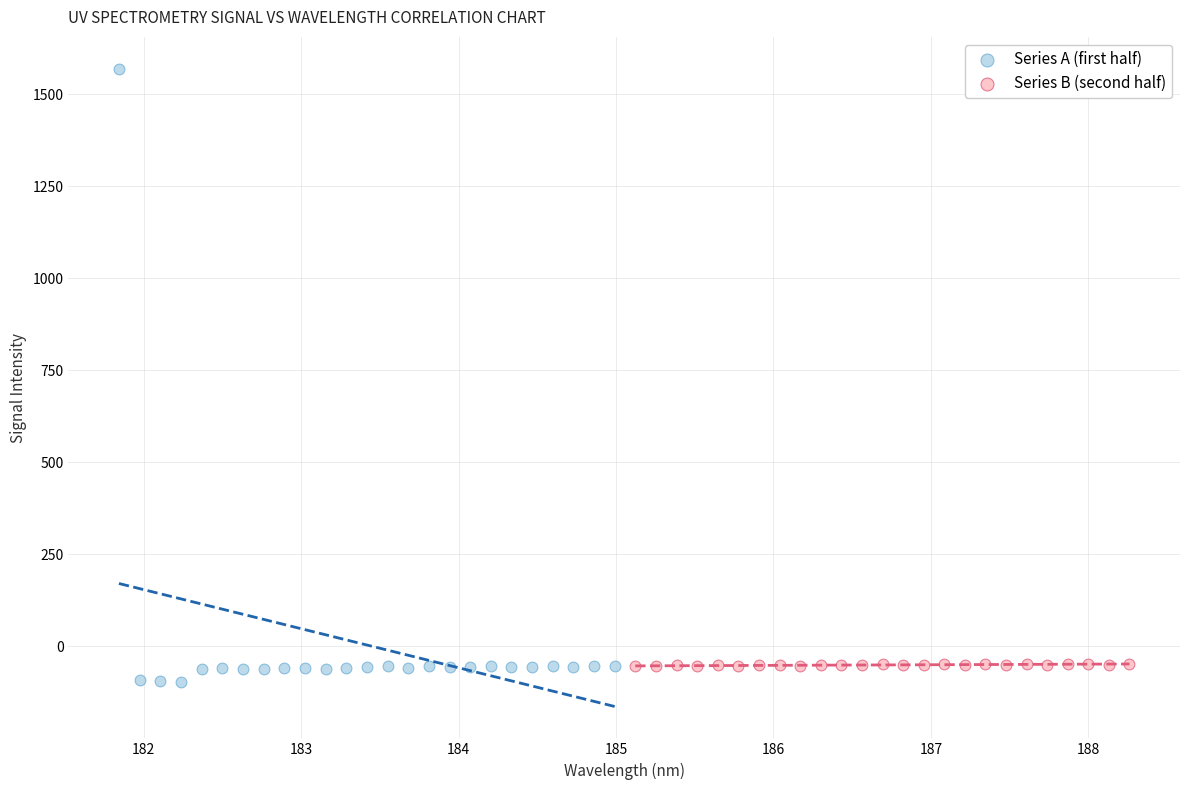

Which series contains the lowest Y value?

Series A (first half)